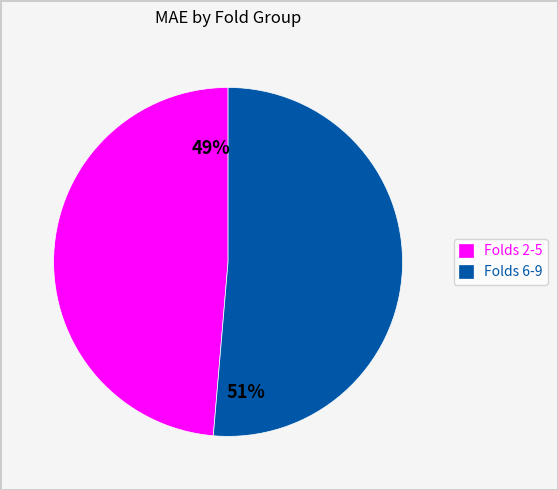

Rank the categories by value from highest to lowest.

Folds 6-9, Folds 2-5